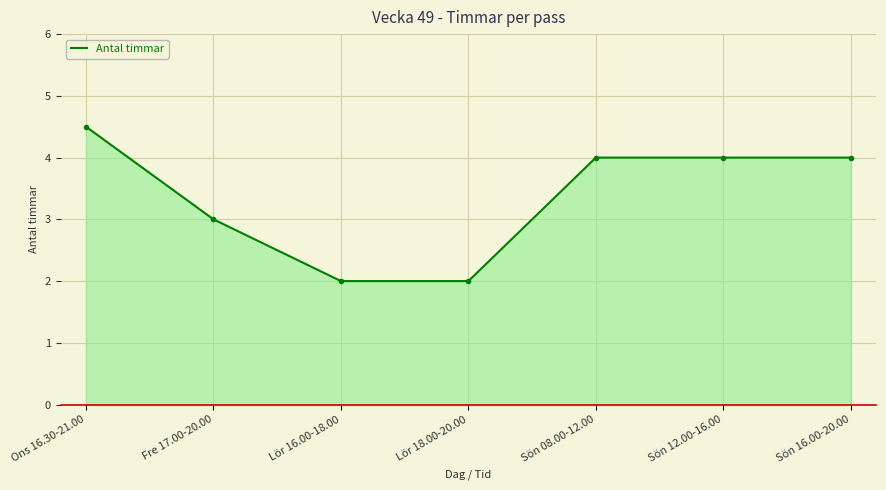

What is the ratio of the value at Fre 17.00-20.00 to the value at Lör 16.00-18.00?

1.5